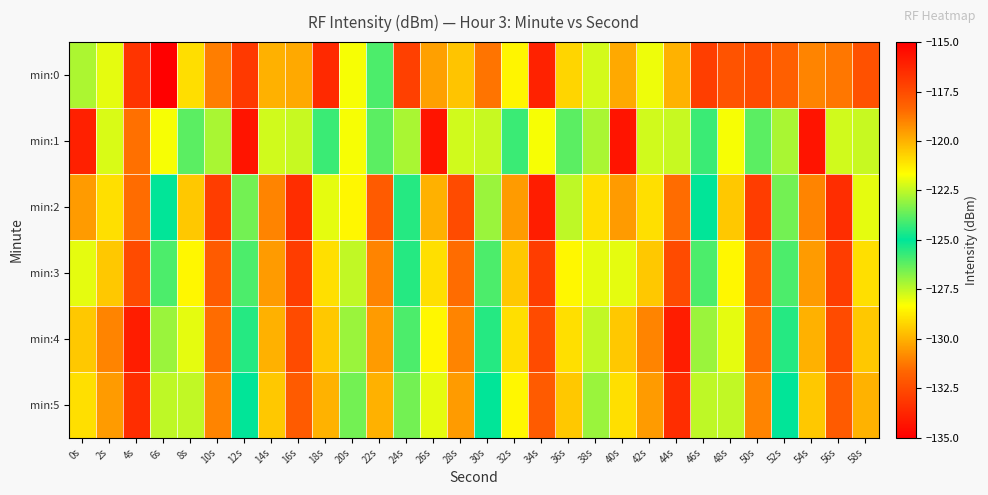

What is the minimum value shown in the chart?

-135.0